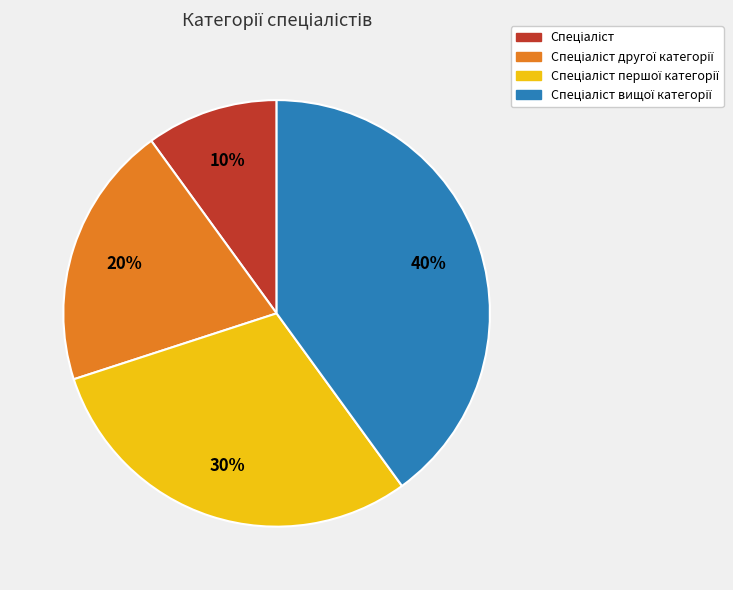

Count the number of slices in the pie.

4